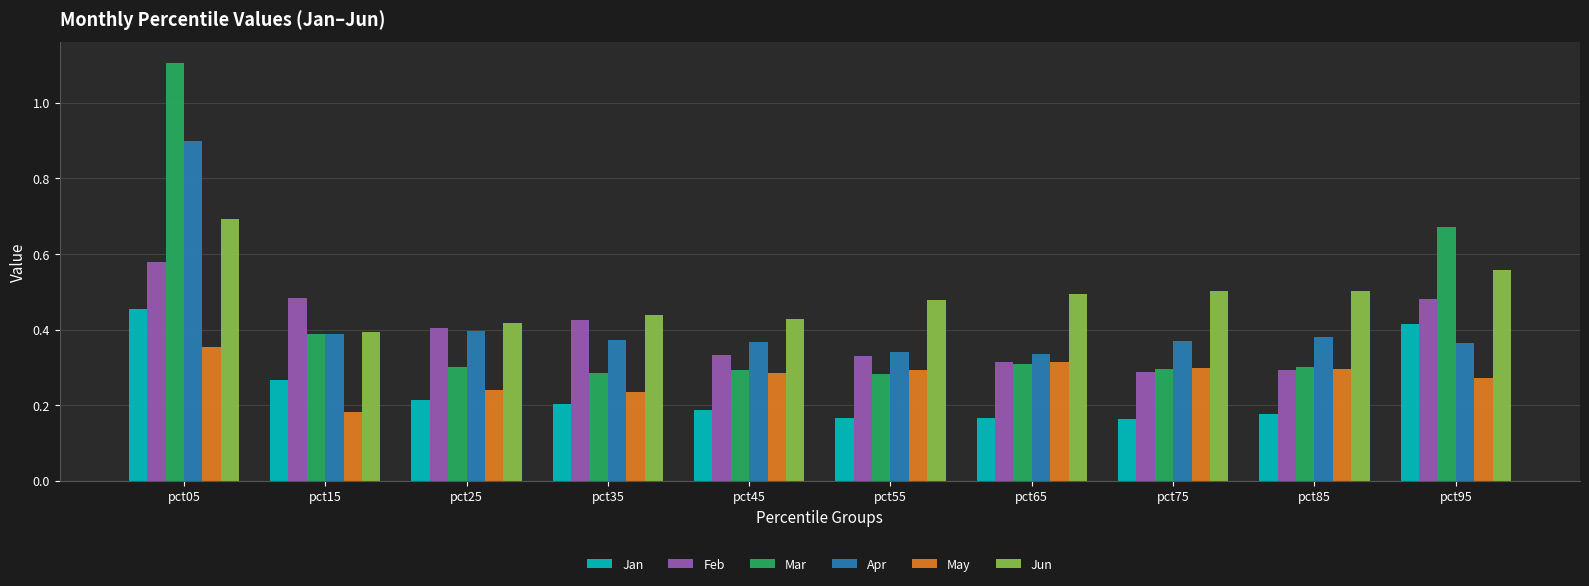

What is the sum of all Jan values?

2.4